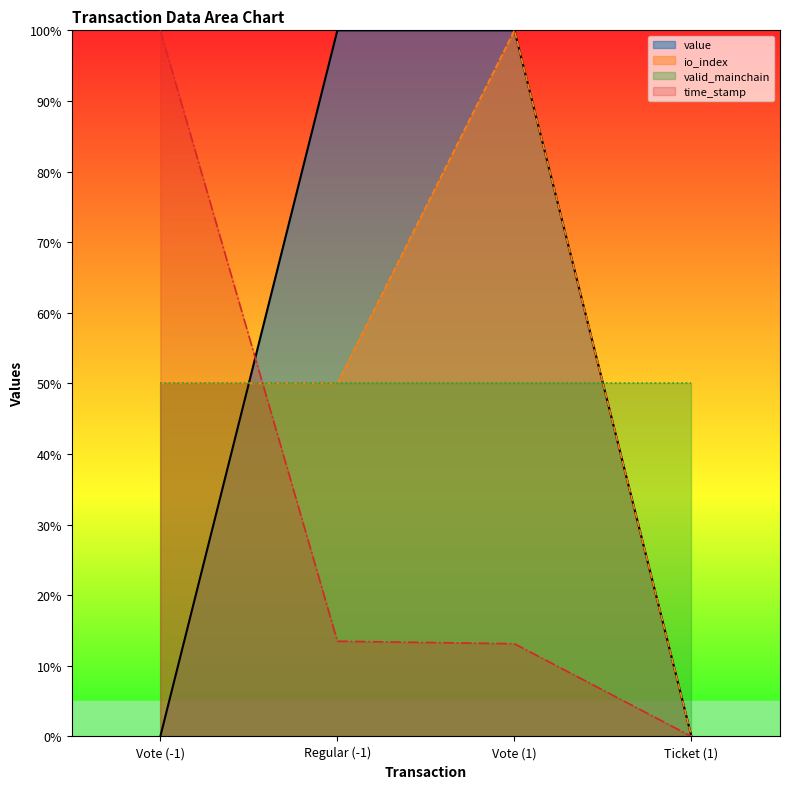

Count the number of data series in this chart.

4